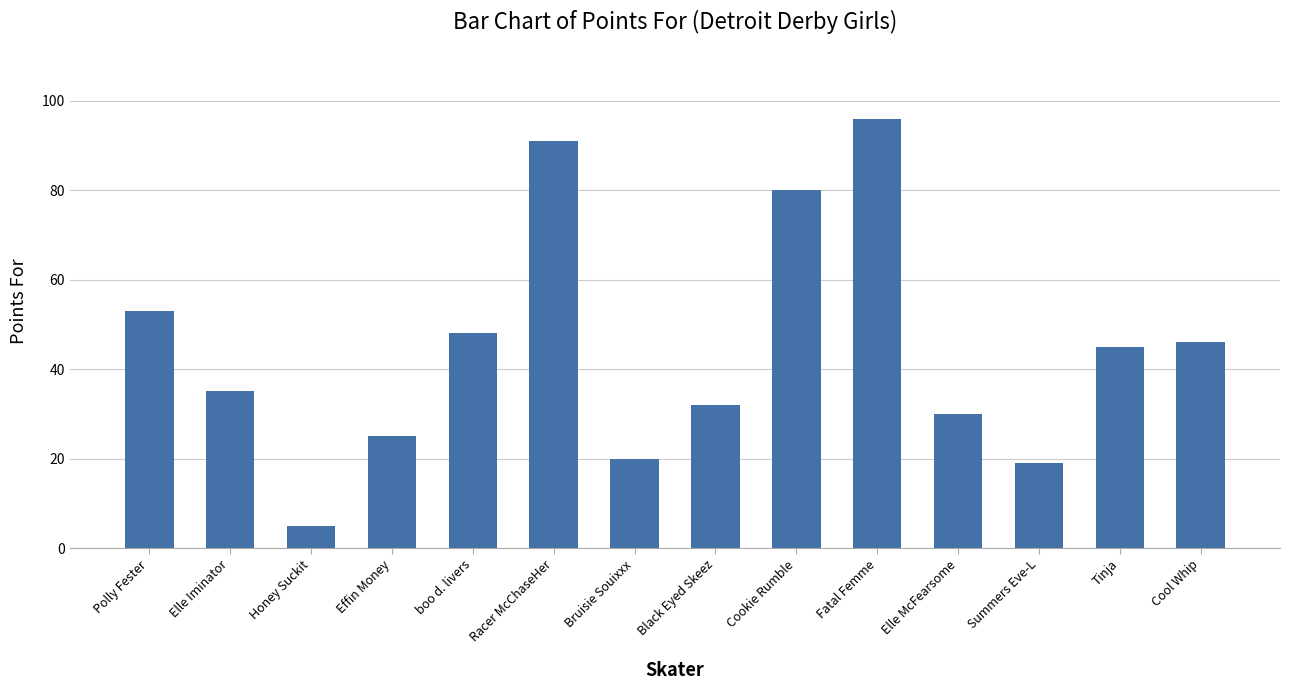

True or false: the data shows 40 at Elle McFearsome.

False